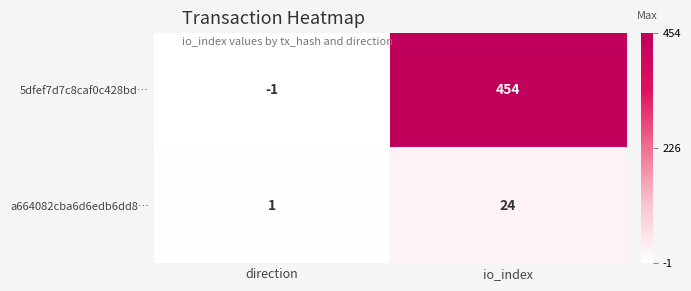

True or false: a664082cba6d6edb6dd8… has a value of 33 at io_index.

False